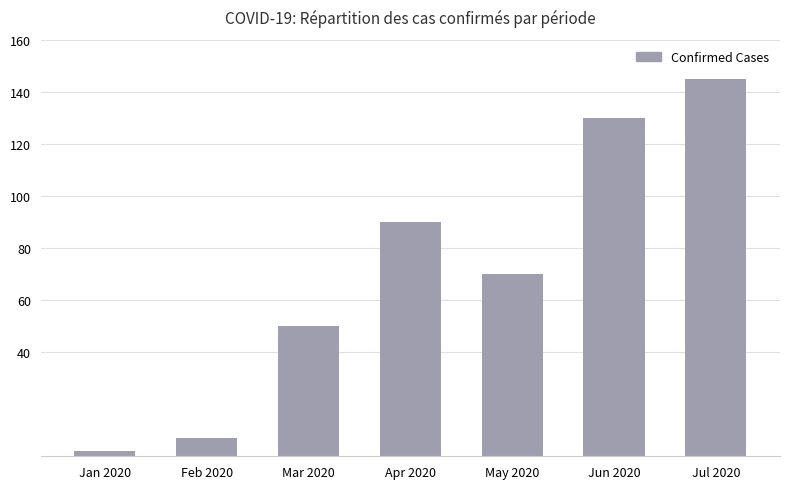

The value at Jun 2020 is 130. True or false?

True